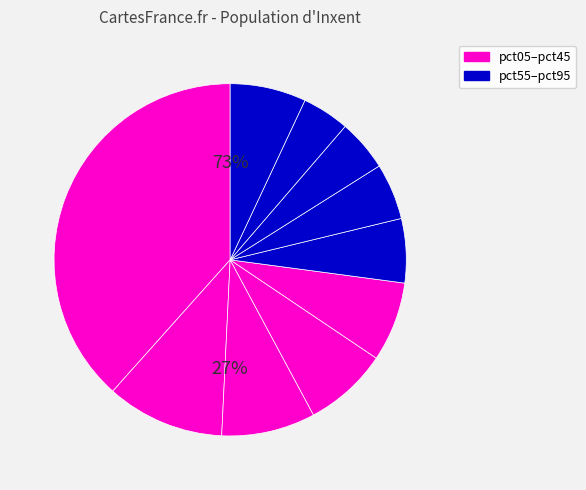

True or false: pct55 accounts for 12% of the total.

False